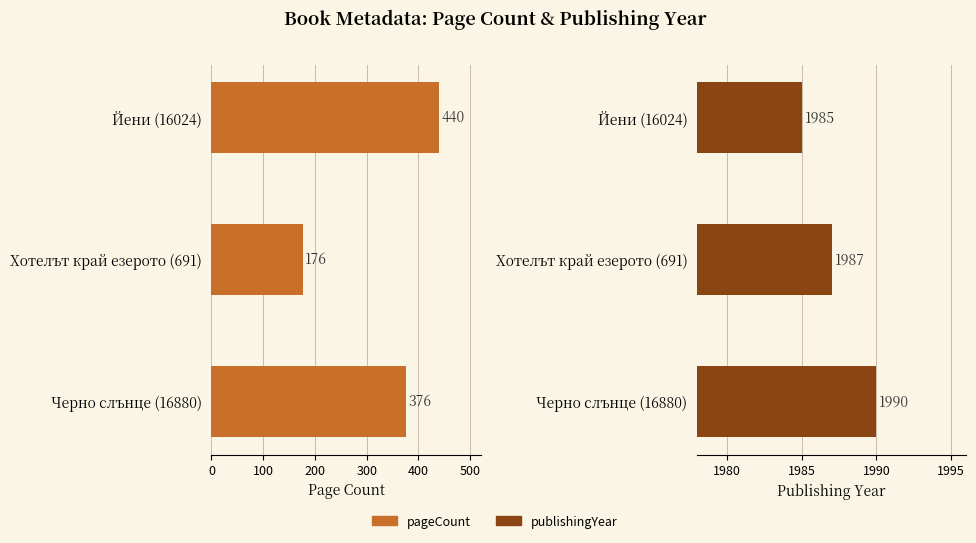

Between Йени (16024) and Хотелът край езерото (691), which series saw the biggest shift?

pageCount